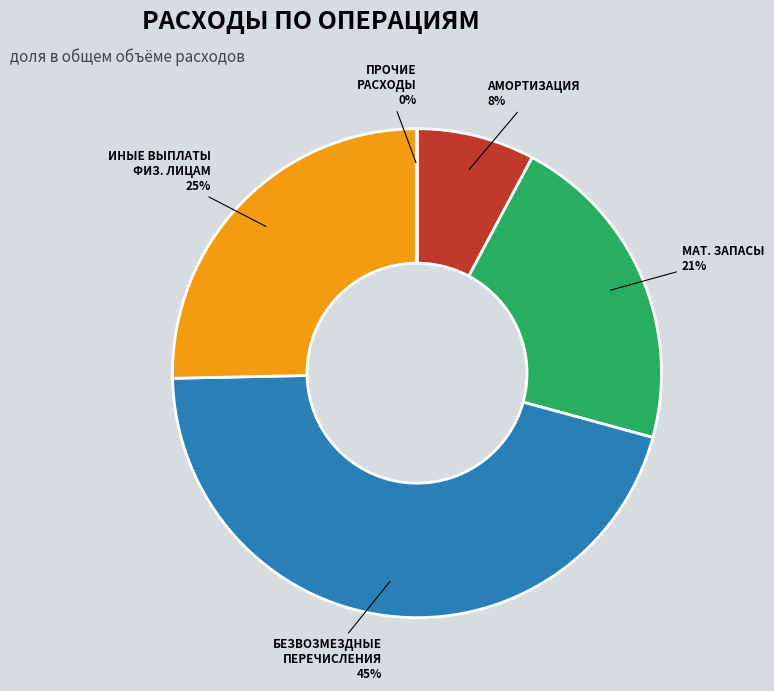

What is the largest slice in the pie chart?

БЕЗВОЗМЕЗДНЫЕ ПЕРЕЧИСЛЕНИЯ